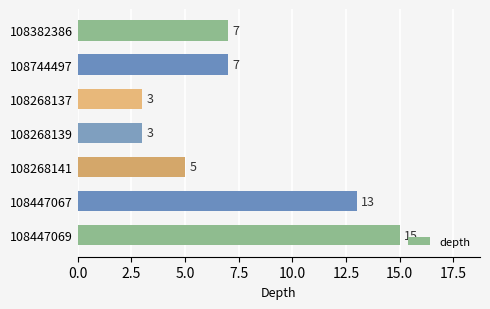

What is the ratio of the value at 108268137 to the value at 108268141?

0.6